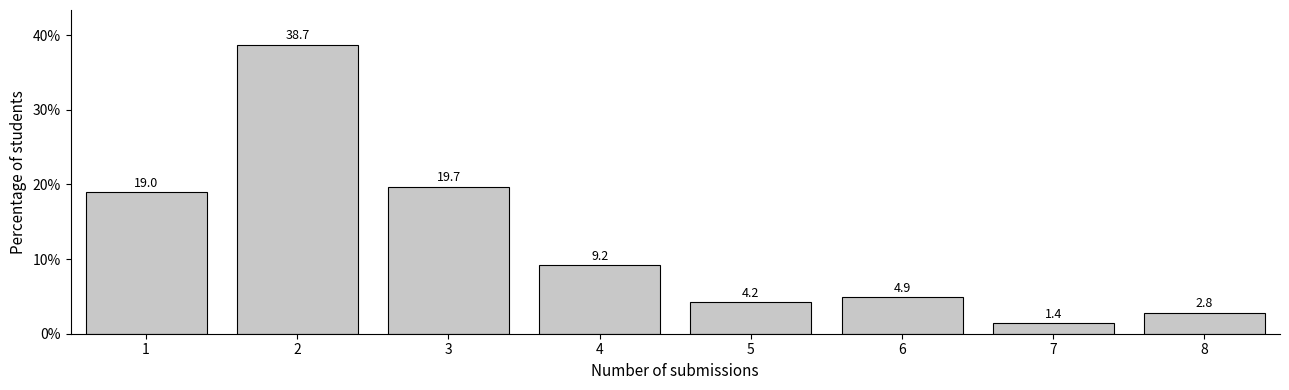

Reading left to right, transcribe all the data shown in this chart.

19.0	38.7	19.7	9.2	4.2	4.9	1.4	2.8